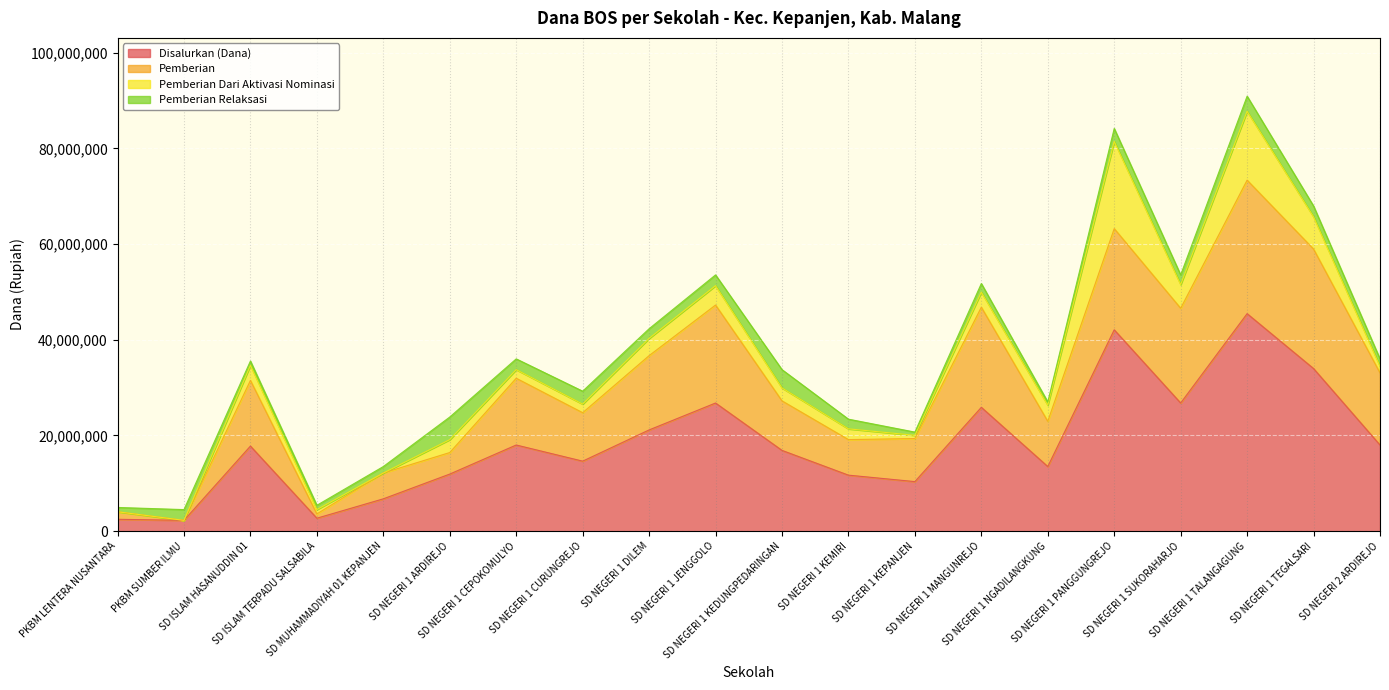

How many interior local peaks does the Pemberian series have?

6